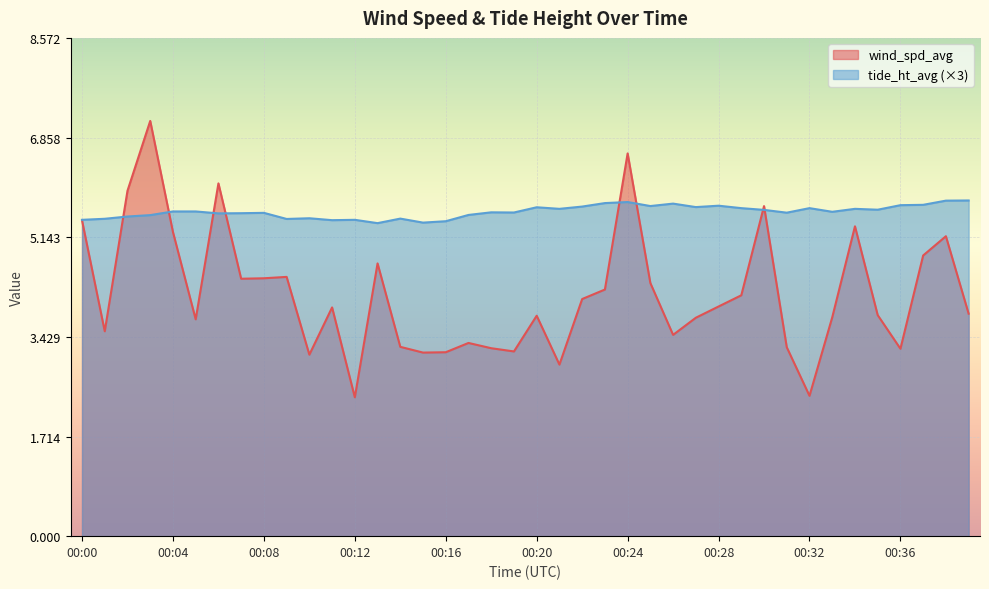

Which series ends up on top after the final intersection of tide_ht_avg and wind_spd_avg?

tide_ht_avg